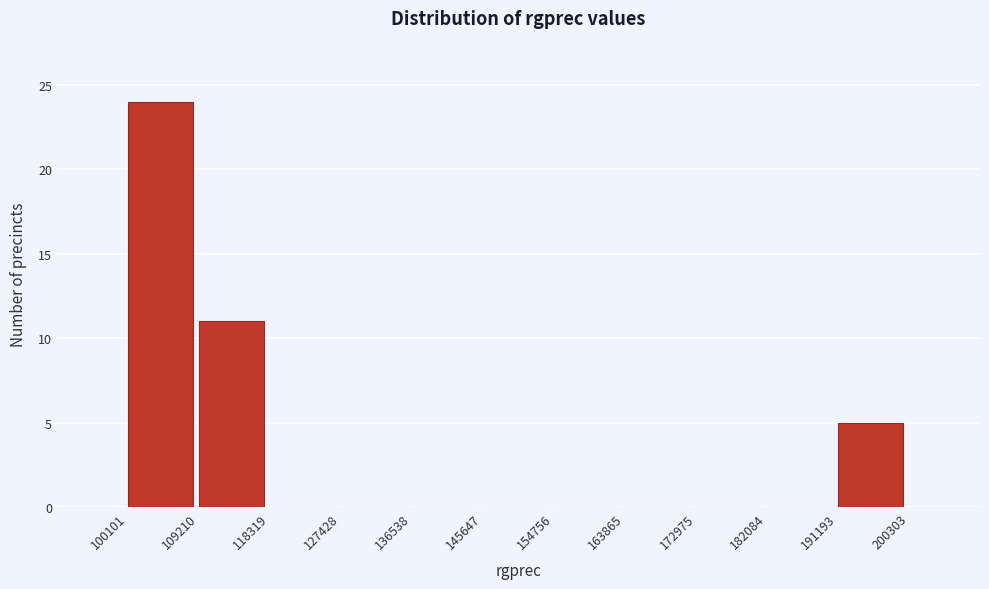

Over which range of the x-axis is the bar tallest?

100101 to 109210